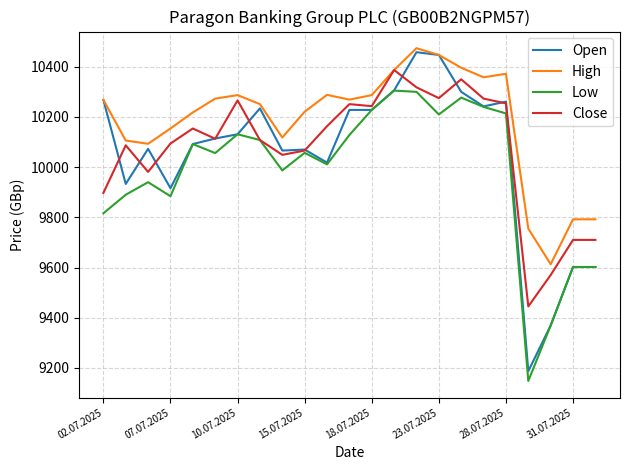

What are all the series names shown in the legend?

Open, High, Low, Close